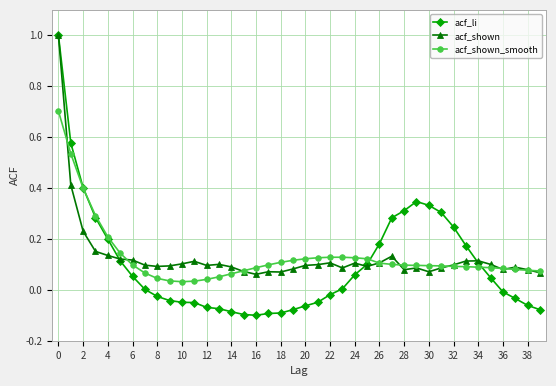

Which series has the largest range (max minus min)?

acf_li